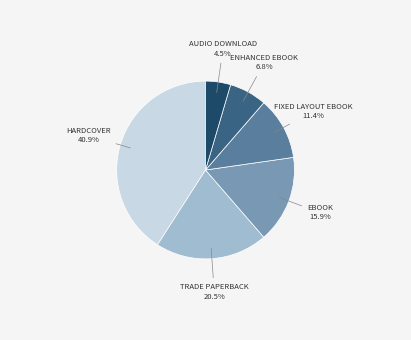

Does any single category account for the majority?

No